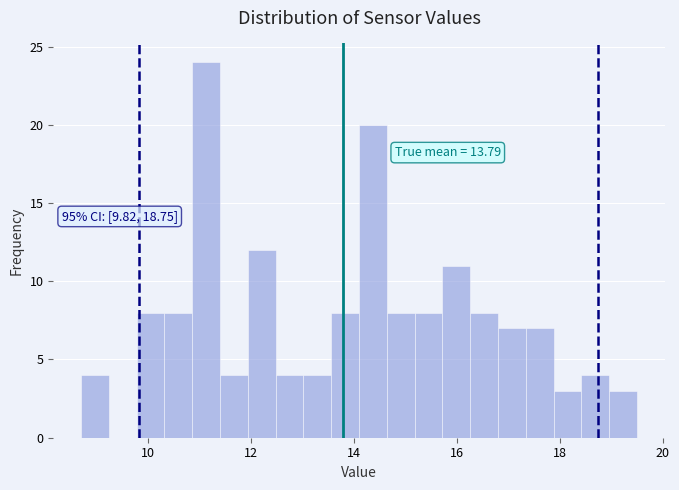

Read against the x-axis, roughly where is the centre of the tallest bar?

11.2